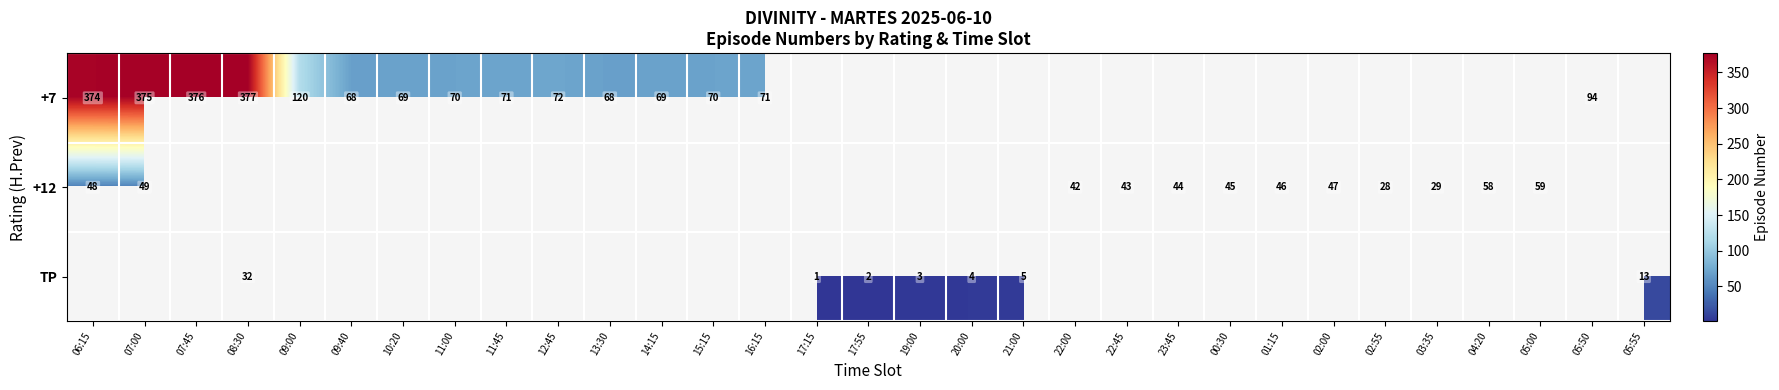

Is the value of +12 at 02:55 greater than the value of +7 at 08:30?

No